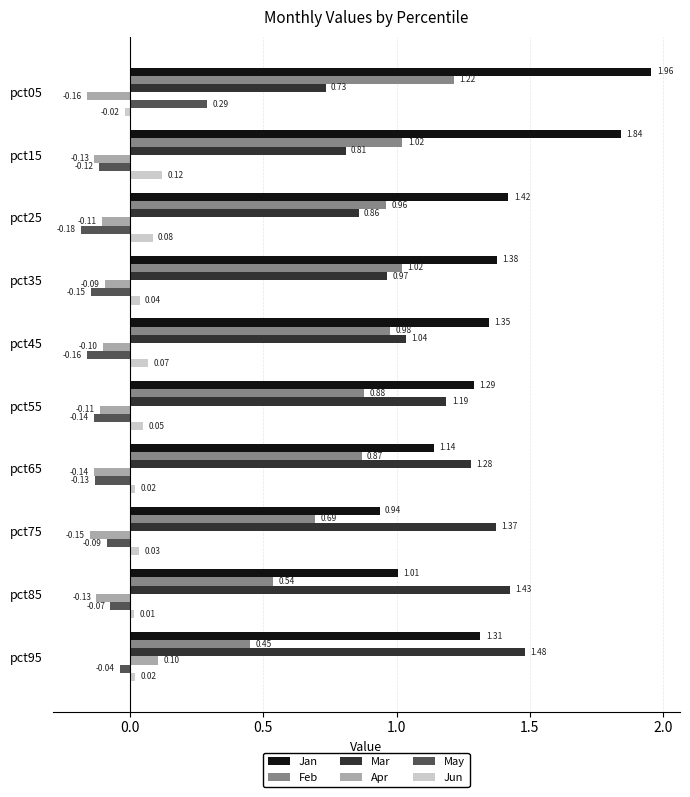

At how many categories does at least one series exceed 1?

10